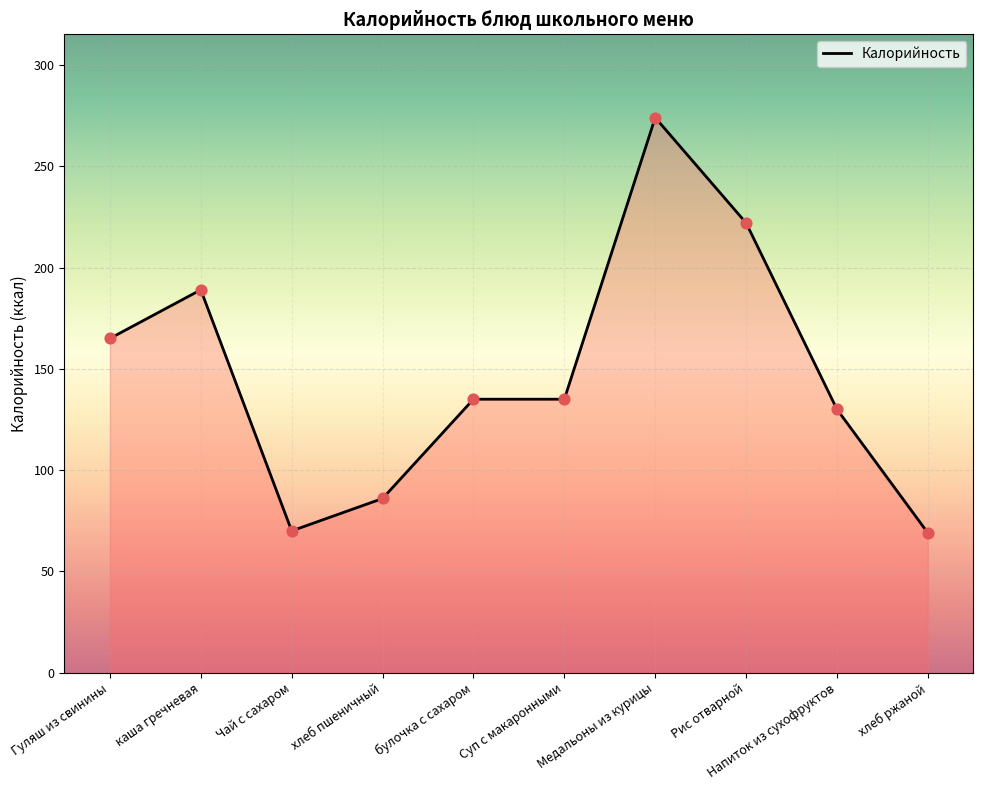

What is the change in value from Суп с макаронными to Рис отварной?

+87